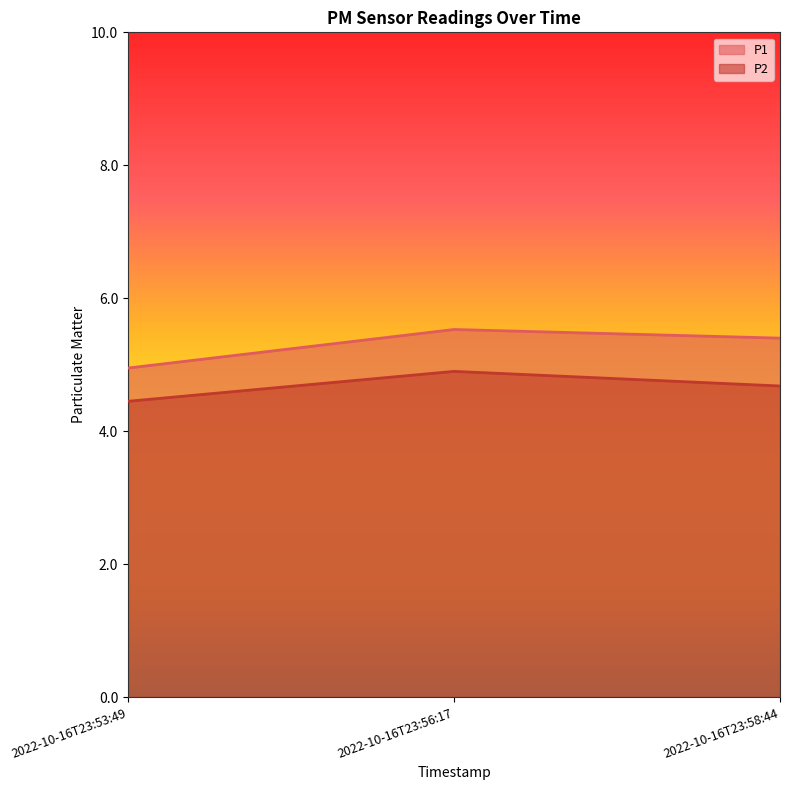

Rank the series by their average value, from lowest to highest.

P2, P1